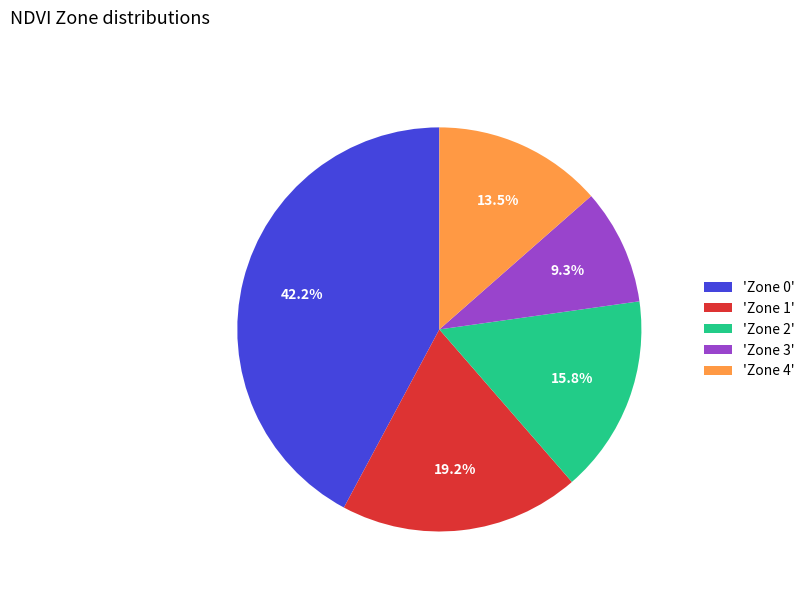

Count the number of slices in the pie.

5